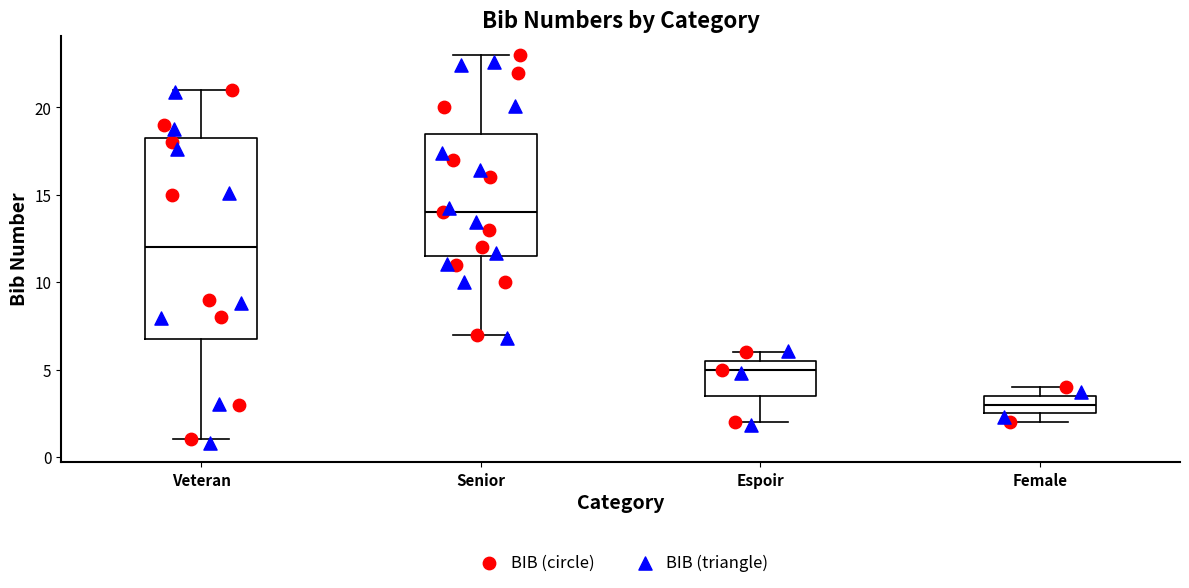

Where does the median line of the box for Veteran sit on the y-axis? The values are not printed on the chart, so give them approximately, as read against the axis.

12.0